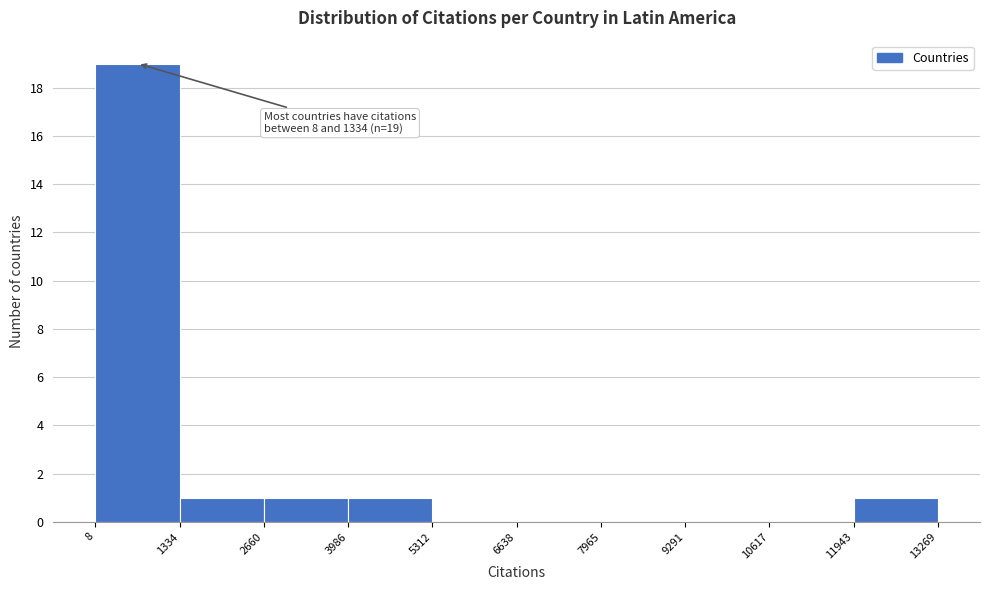

Over which range of the x-axis is the bar tallest?

8 to 1334